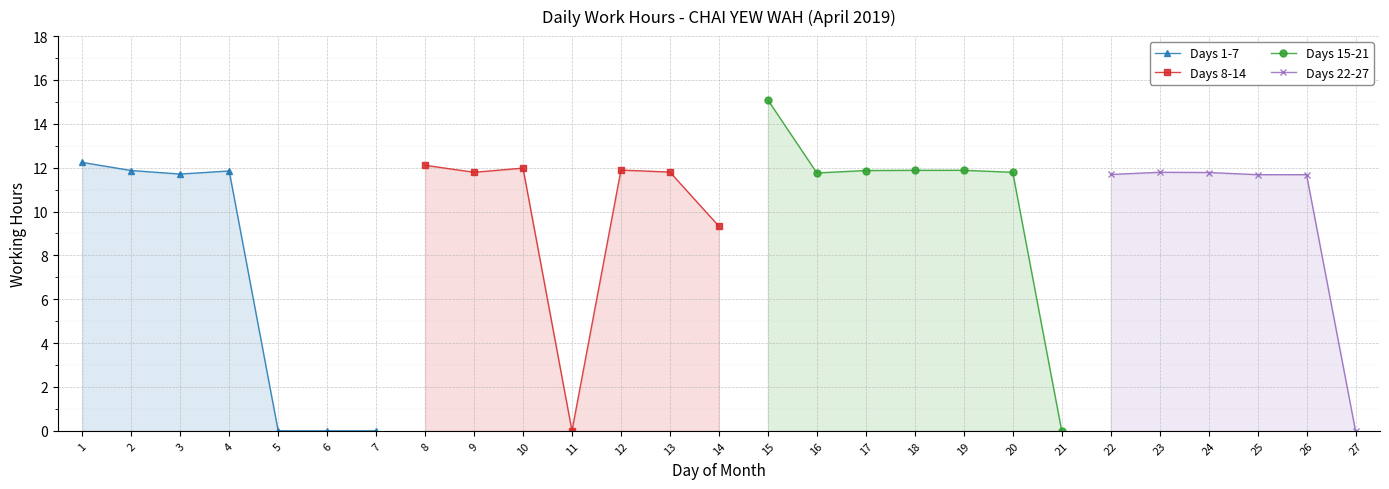

Rank the categories by value from highest to lowest.

15, 1, 8, 10, 12, 18, 19, 2, 17, 4, 13, 9, 20, 23, 24, 16, 3, 22, 25, 26, 14, 5, 6, 7, 11, 21, 27